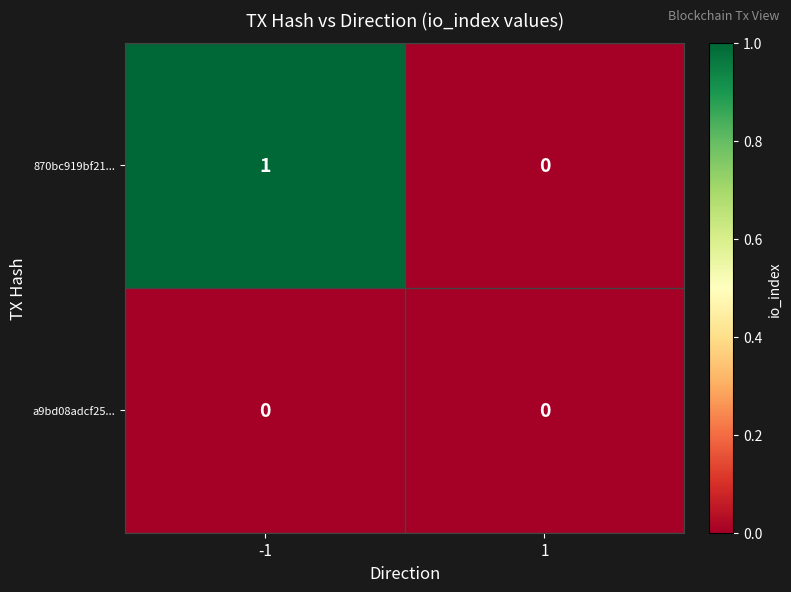

Is it true that 870bc919bf21... equals 0 at -1?

False